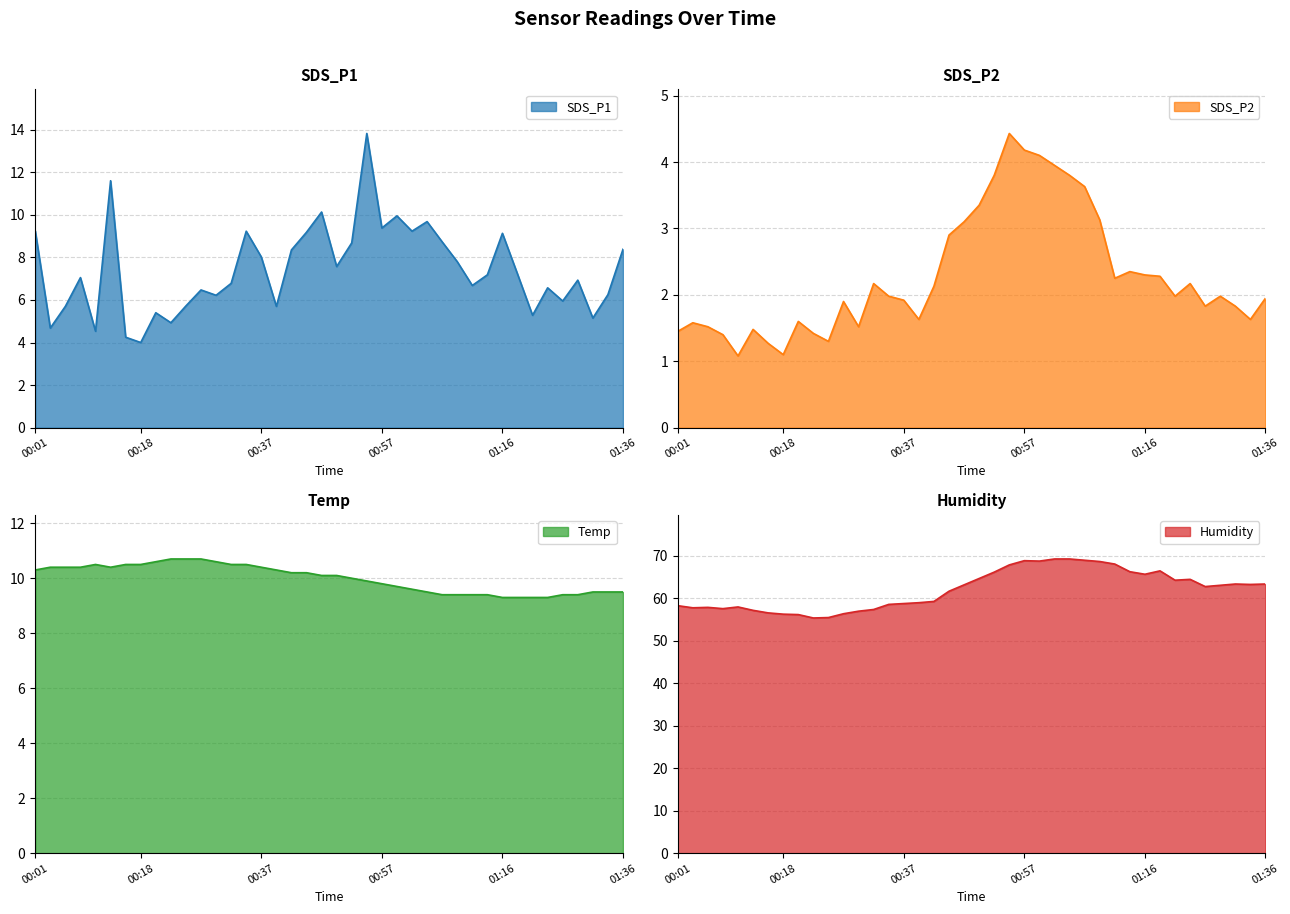

True or false: Temp has a value of 15.5 at 01:33.

False